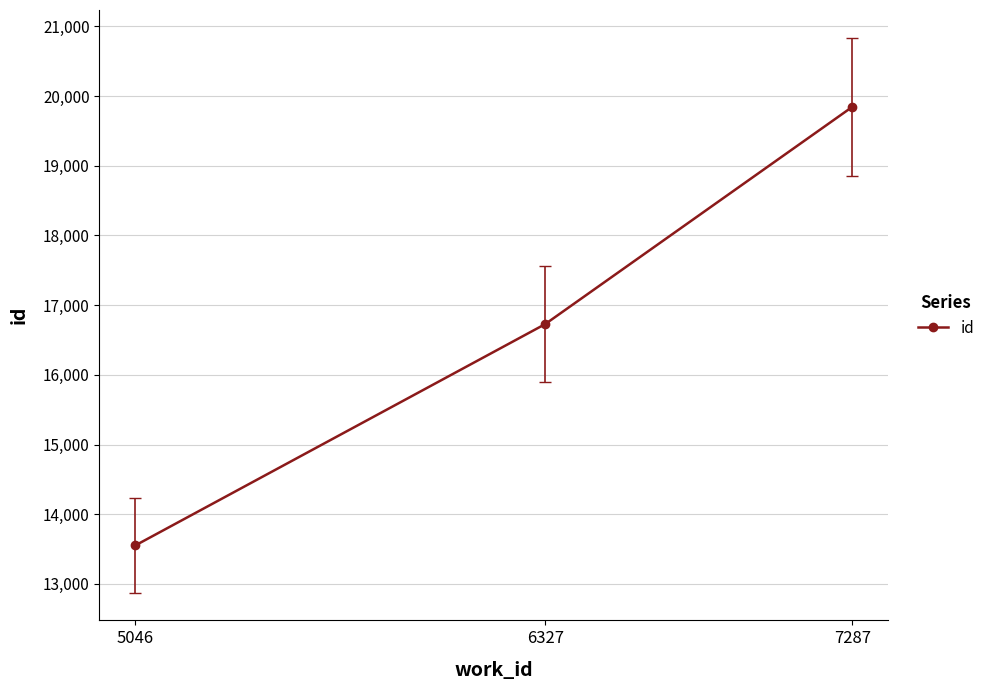

Rank the categories by value from lowest to highest.

5046, 6327, 7287